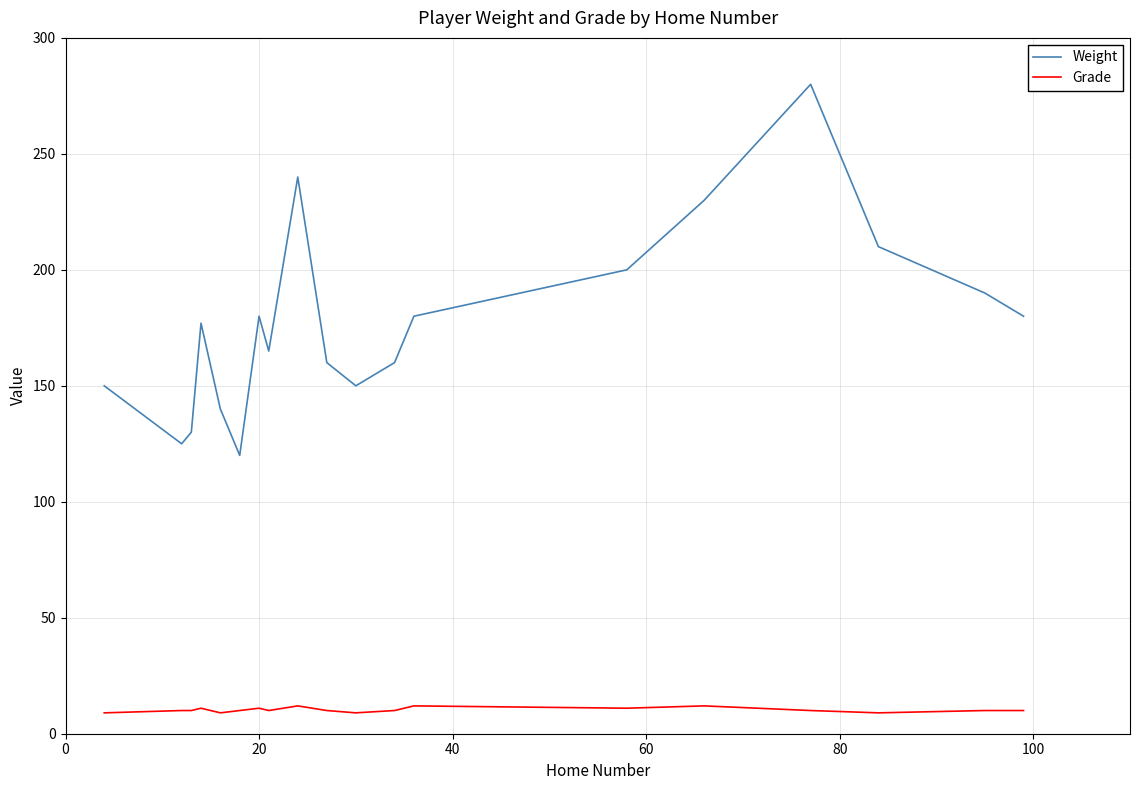

Which series has the largest range (max minus min)?

Weight